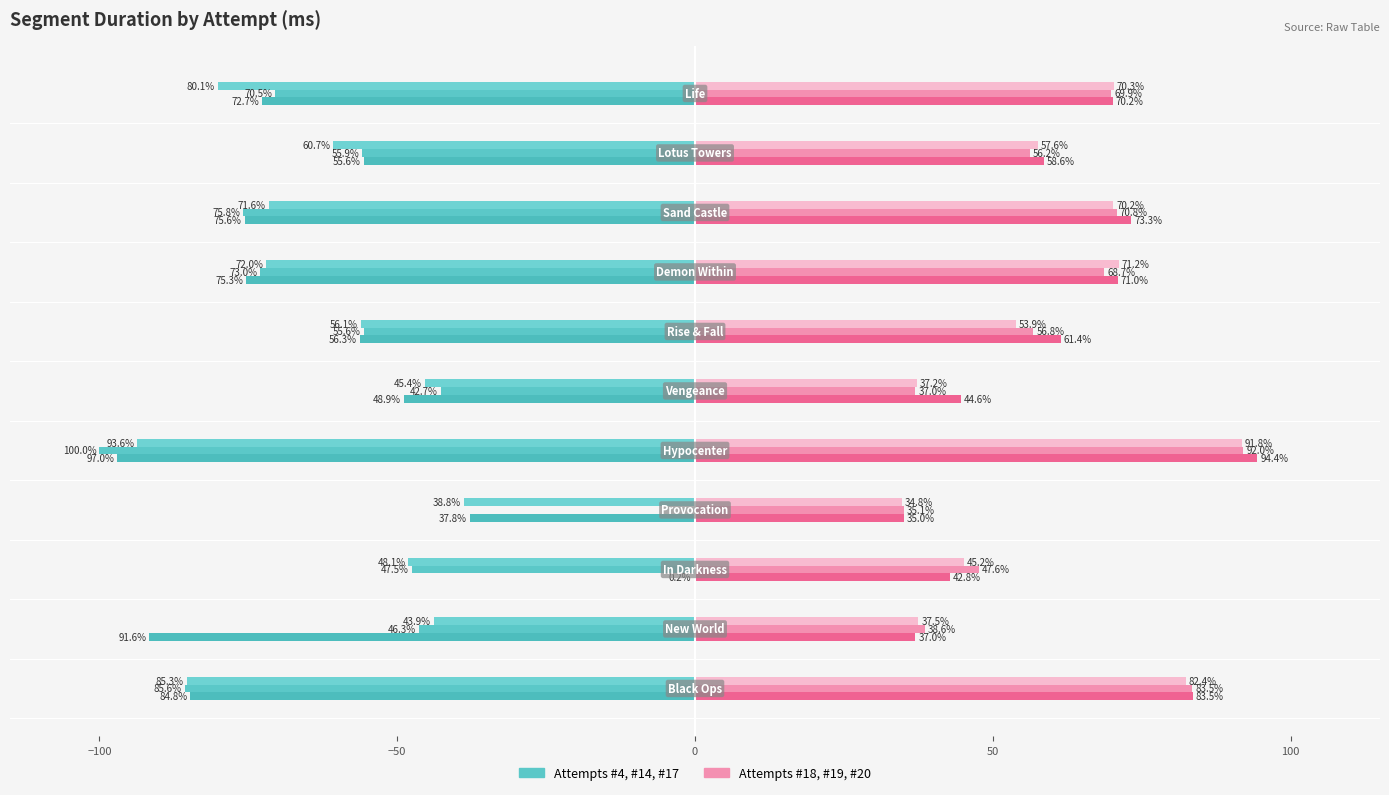

The value of Attempt #14 at −50 is -11.2. True or false?

False